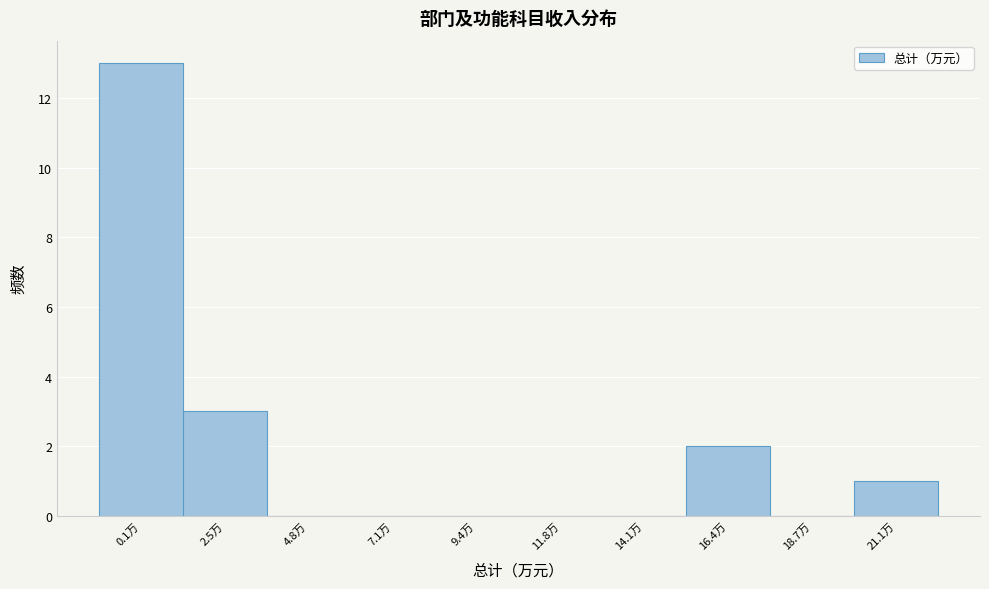

Reading left to right, transcribe all the data shown in this chart.

0.1万=13	2.5万=3	4.8万=0	7.1万=0	9.4万=0	11.8万=0	14.1万=0	16.4万=2	18.7万=0	21.1万=1